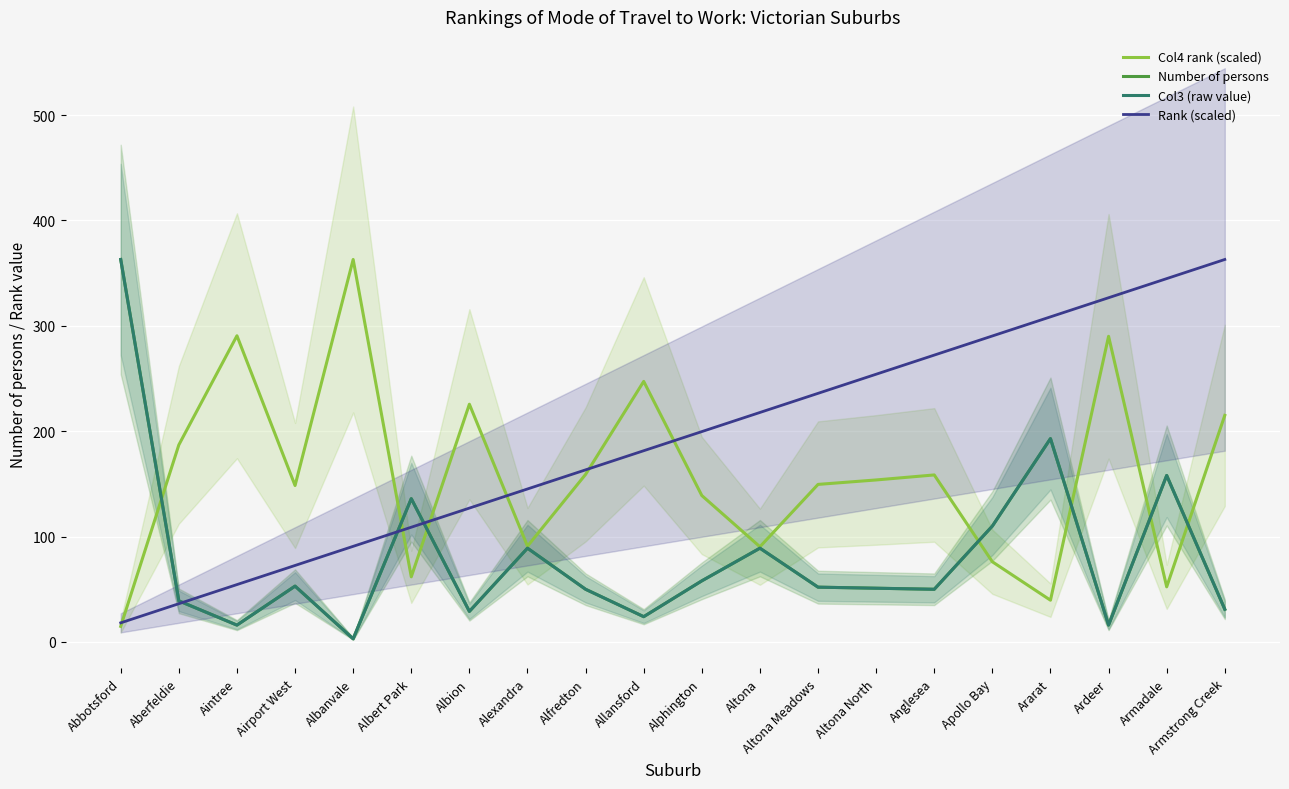

How many data points in Col3 (raw value) are above 52?

10